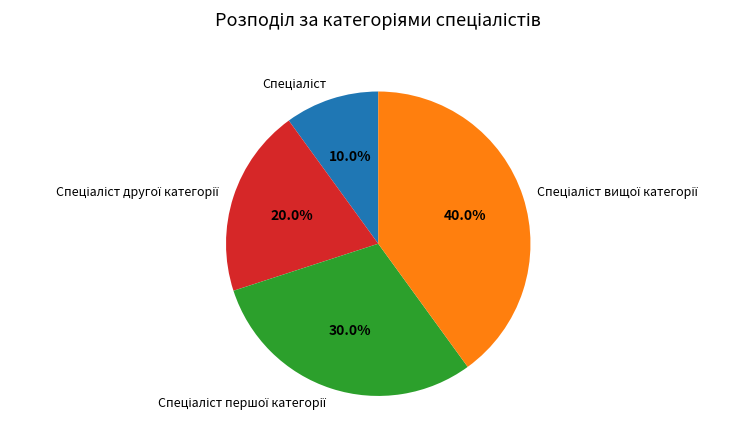

Is there a majority slice in this chart?

No